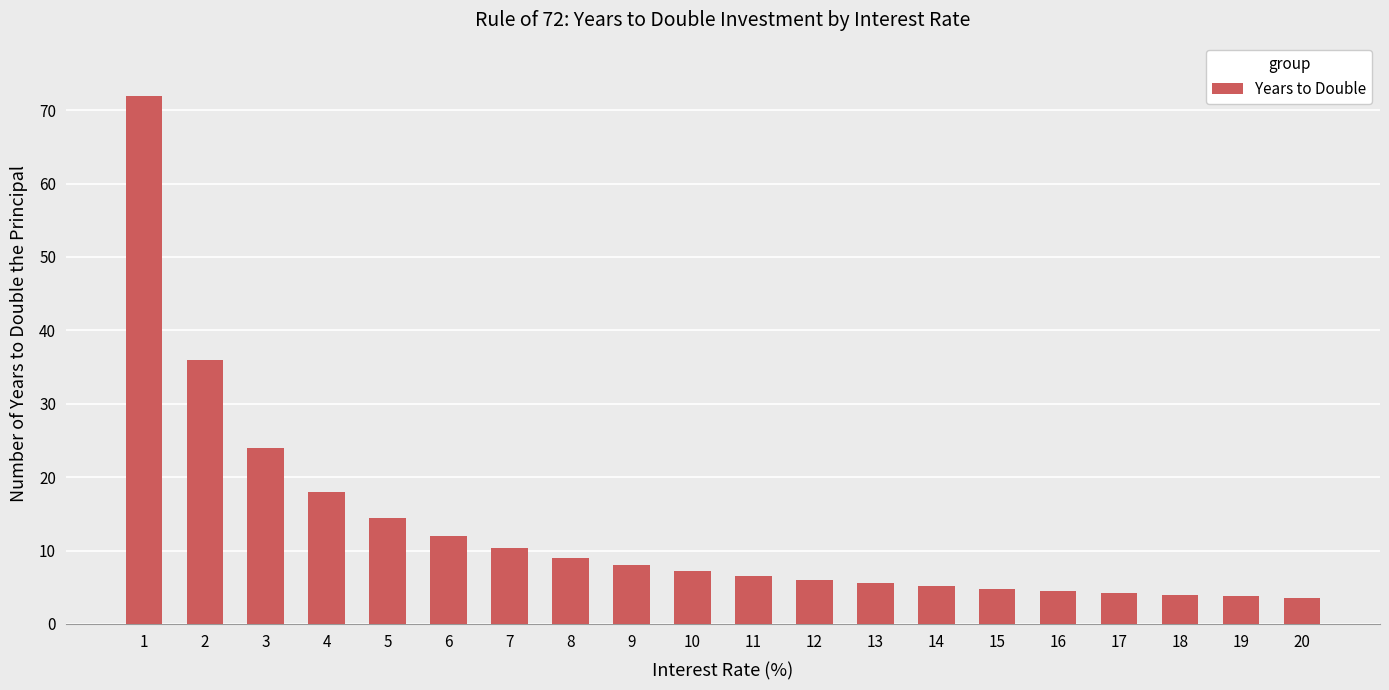

What is the sum of the values at 5 and 11?

20.9